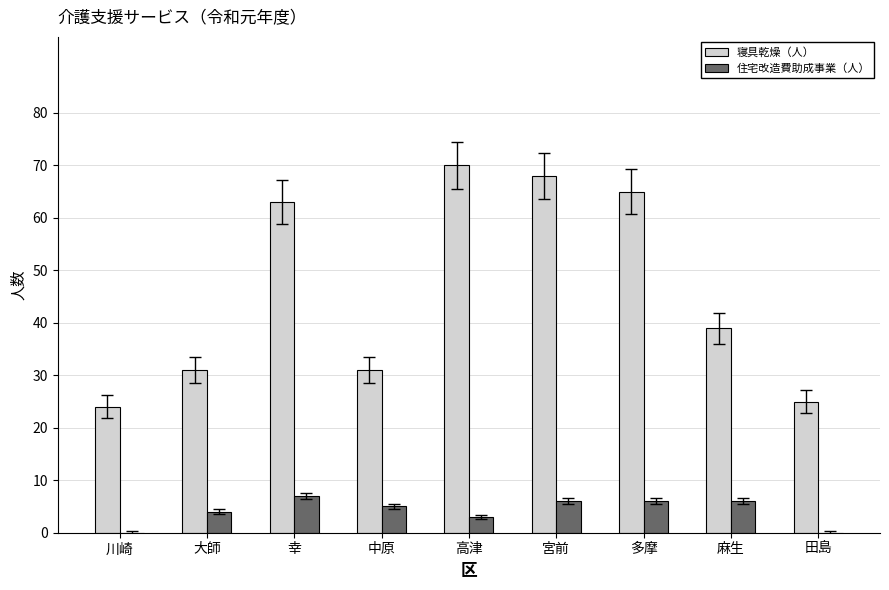

What is the sum of the 寝具乾燥（人） values at 宮前 and 中原?

99